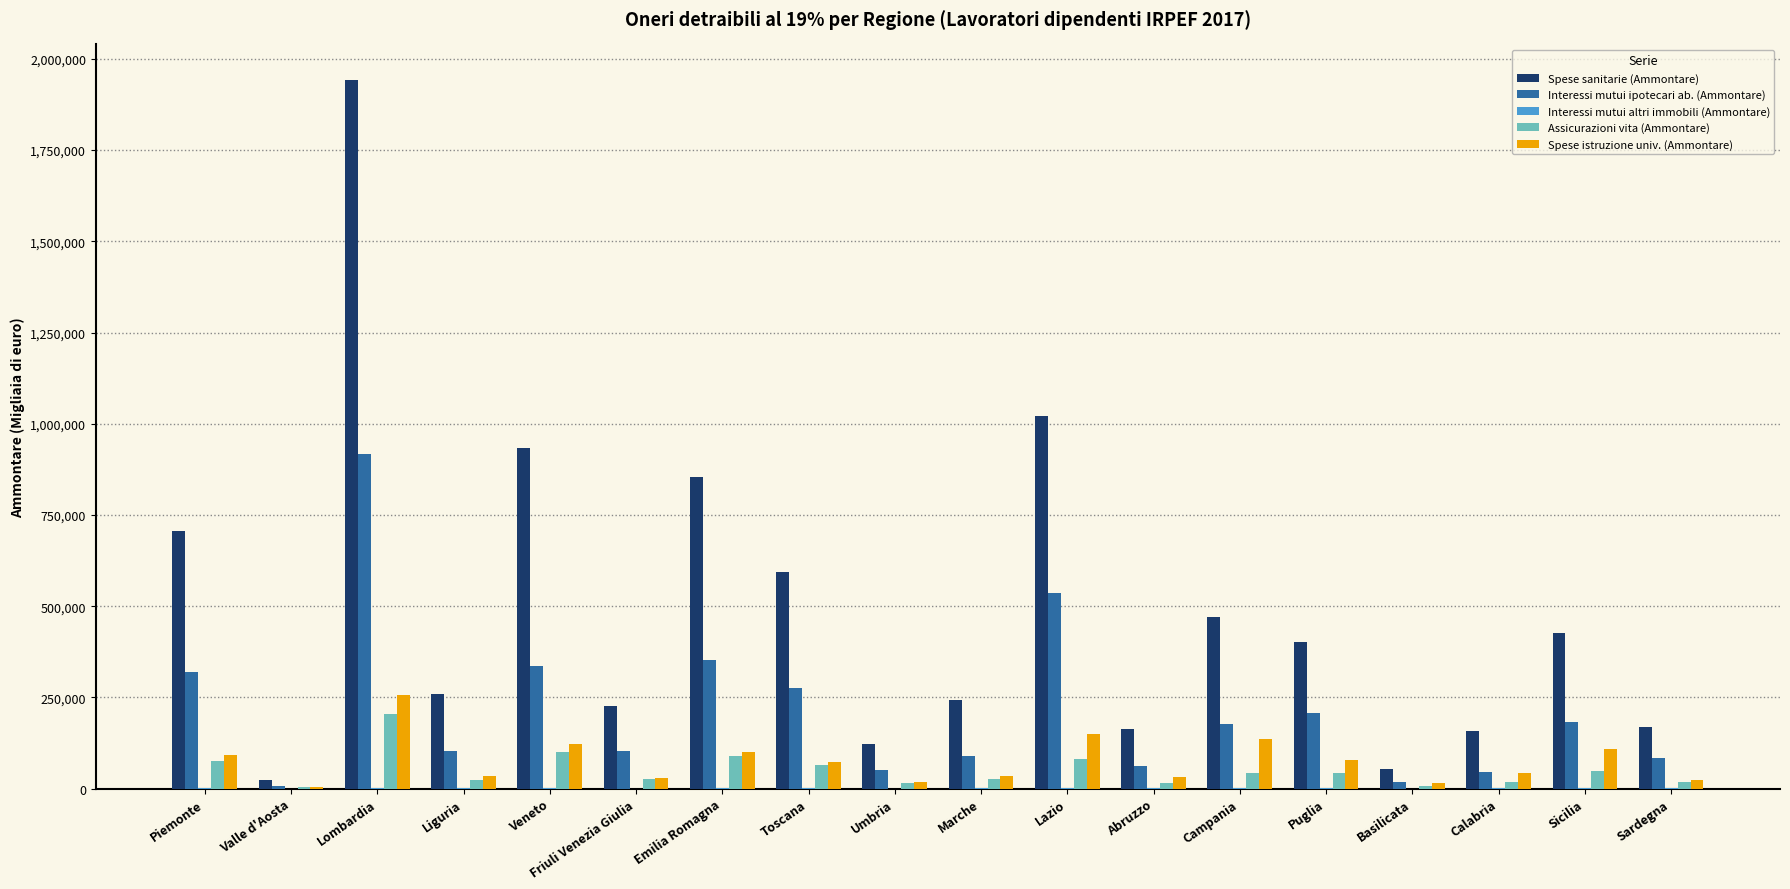

The Spese istruzione univ. (Ammontare) series shows 73646 at Toscana. True or false?

True